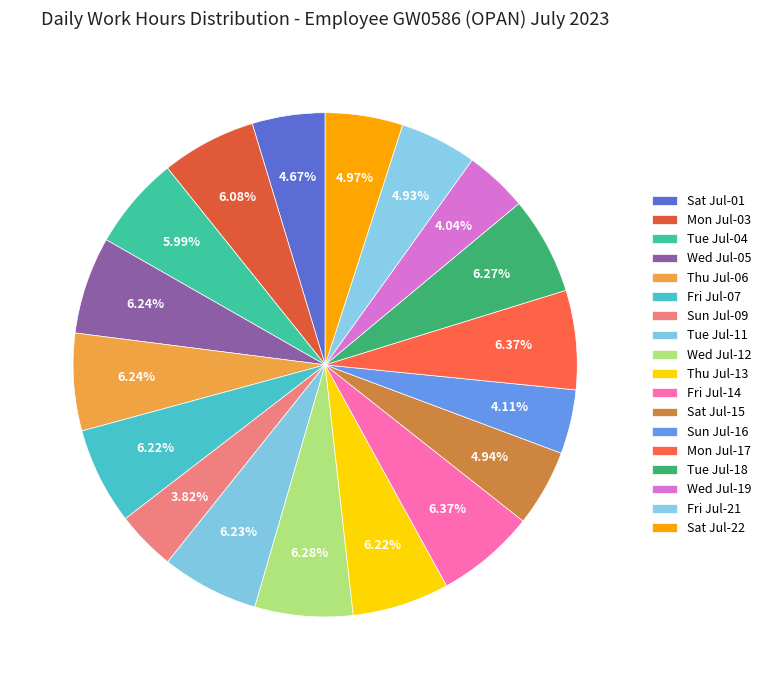

Count the number of slices in the pie.

18